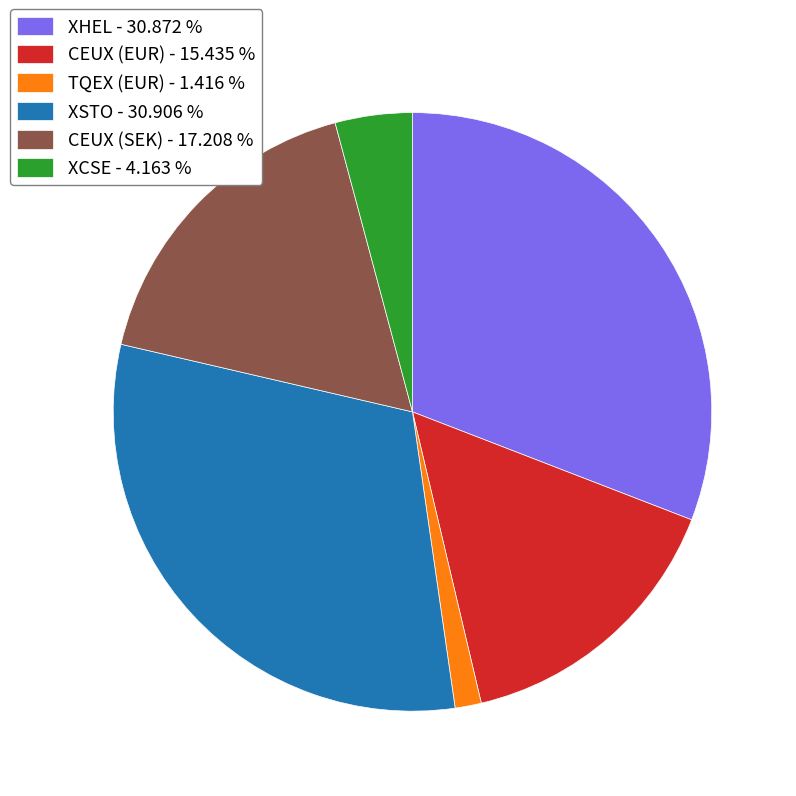

What is the ratio of the value at CEUX (SEK) to the value at XHEL?

0.6